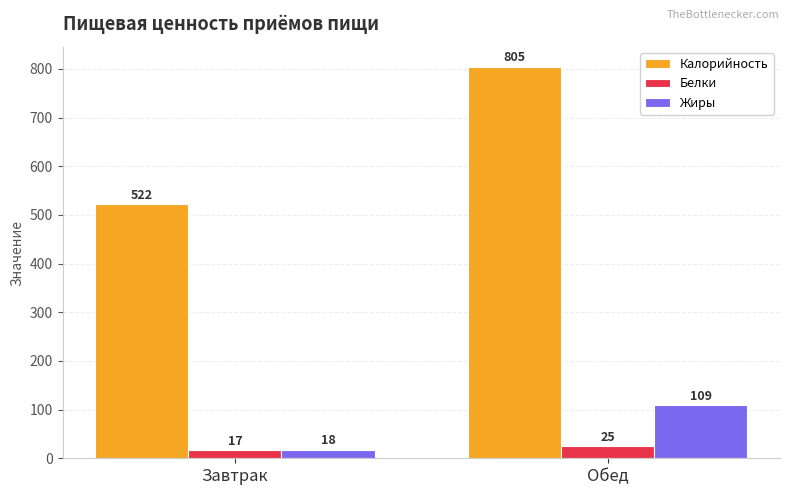

How many groups of bars are there?

2